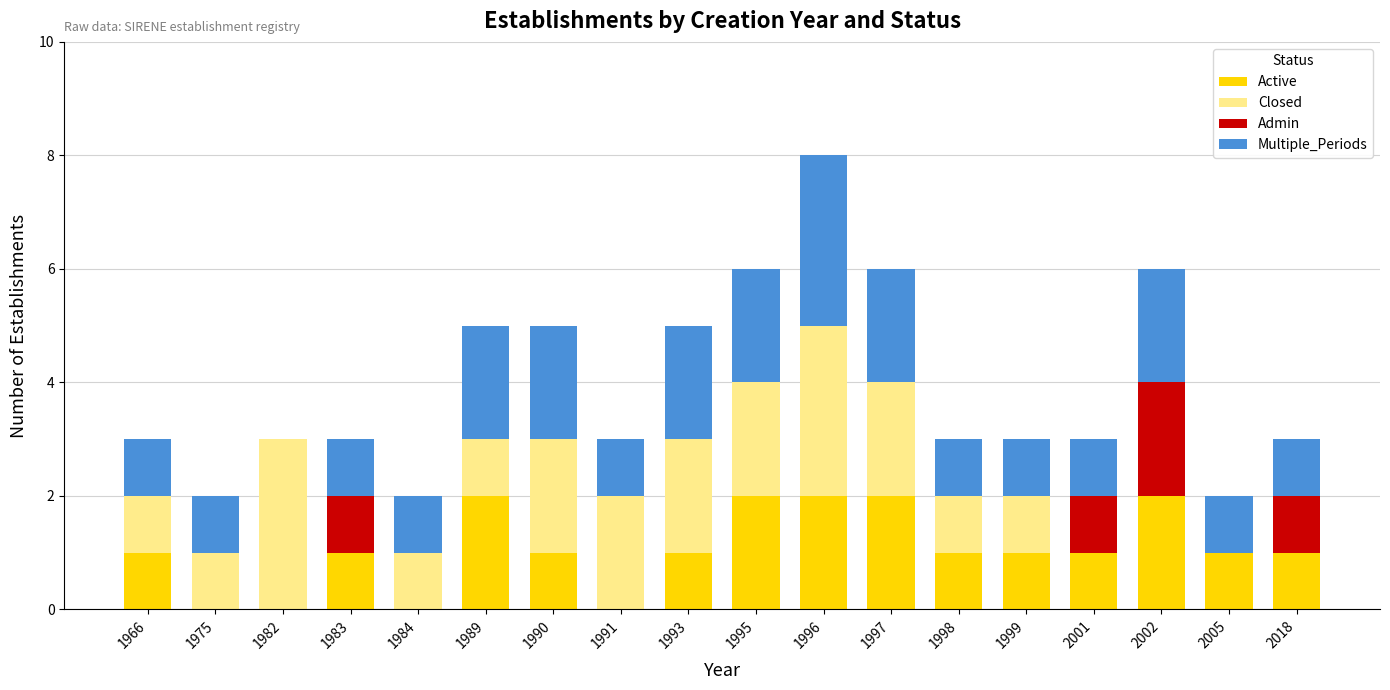

What is the total value across all series at 1999?

3